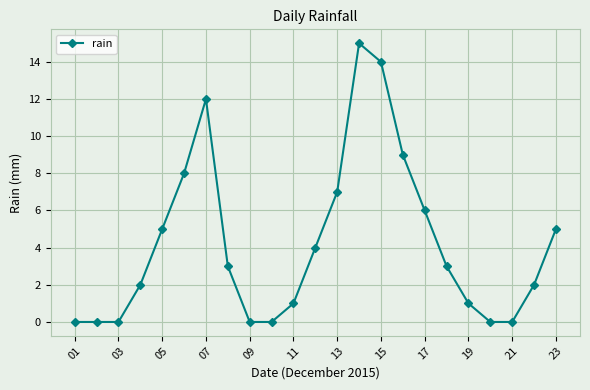

True or false: the data has more than 0 interior local peaks.

True